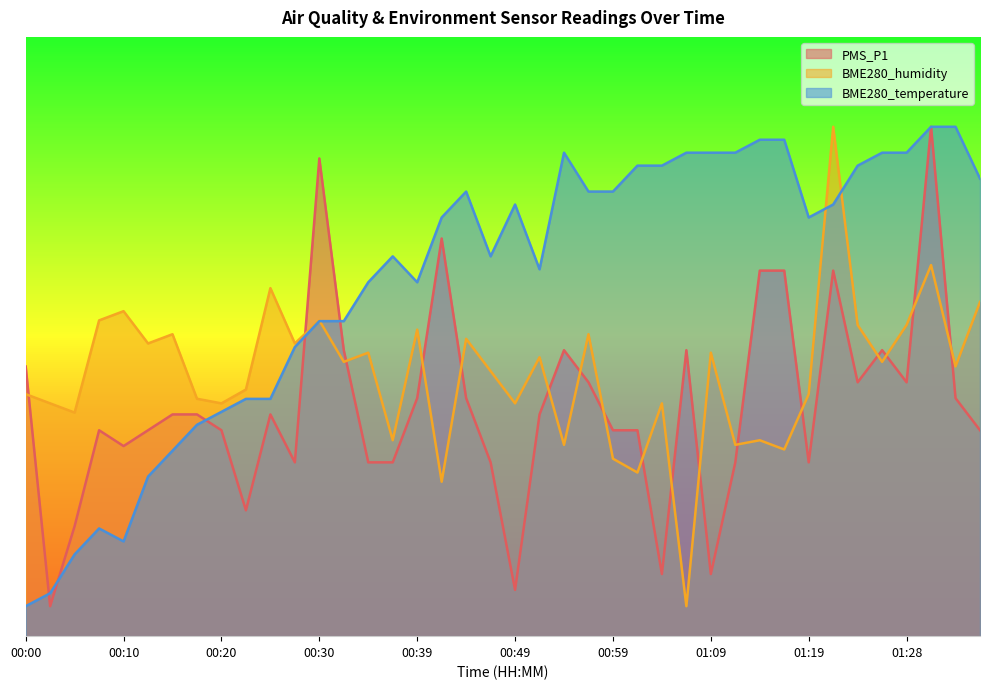

Between 00:05 and 00:22, which is larger?

00:22